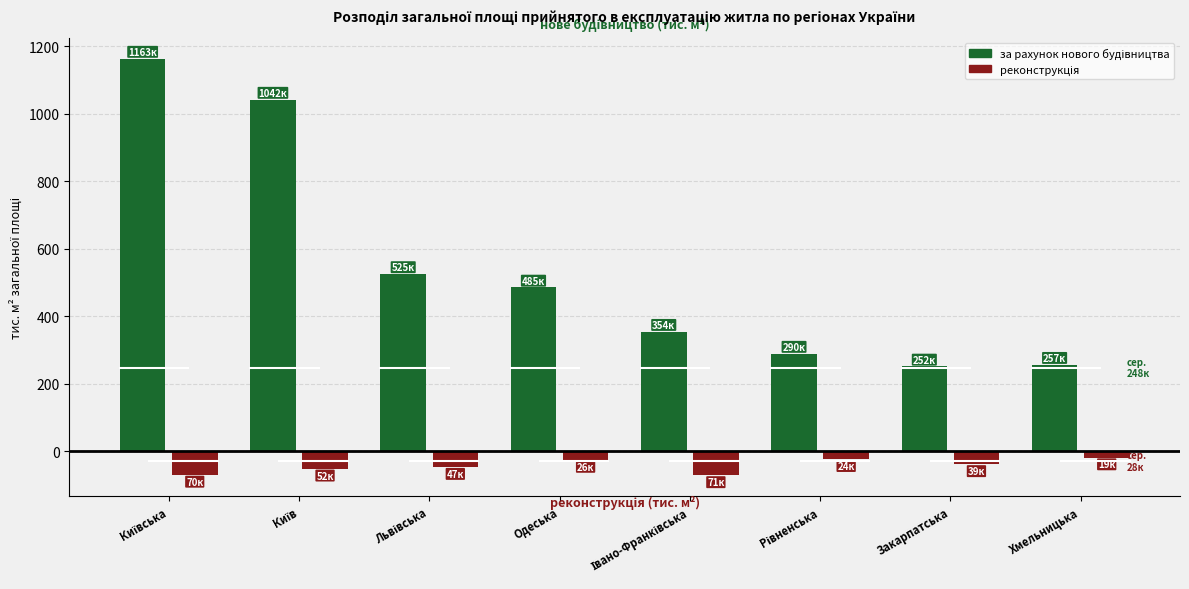

At how many categories does at least one series exceed 471?

4